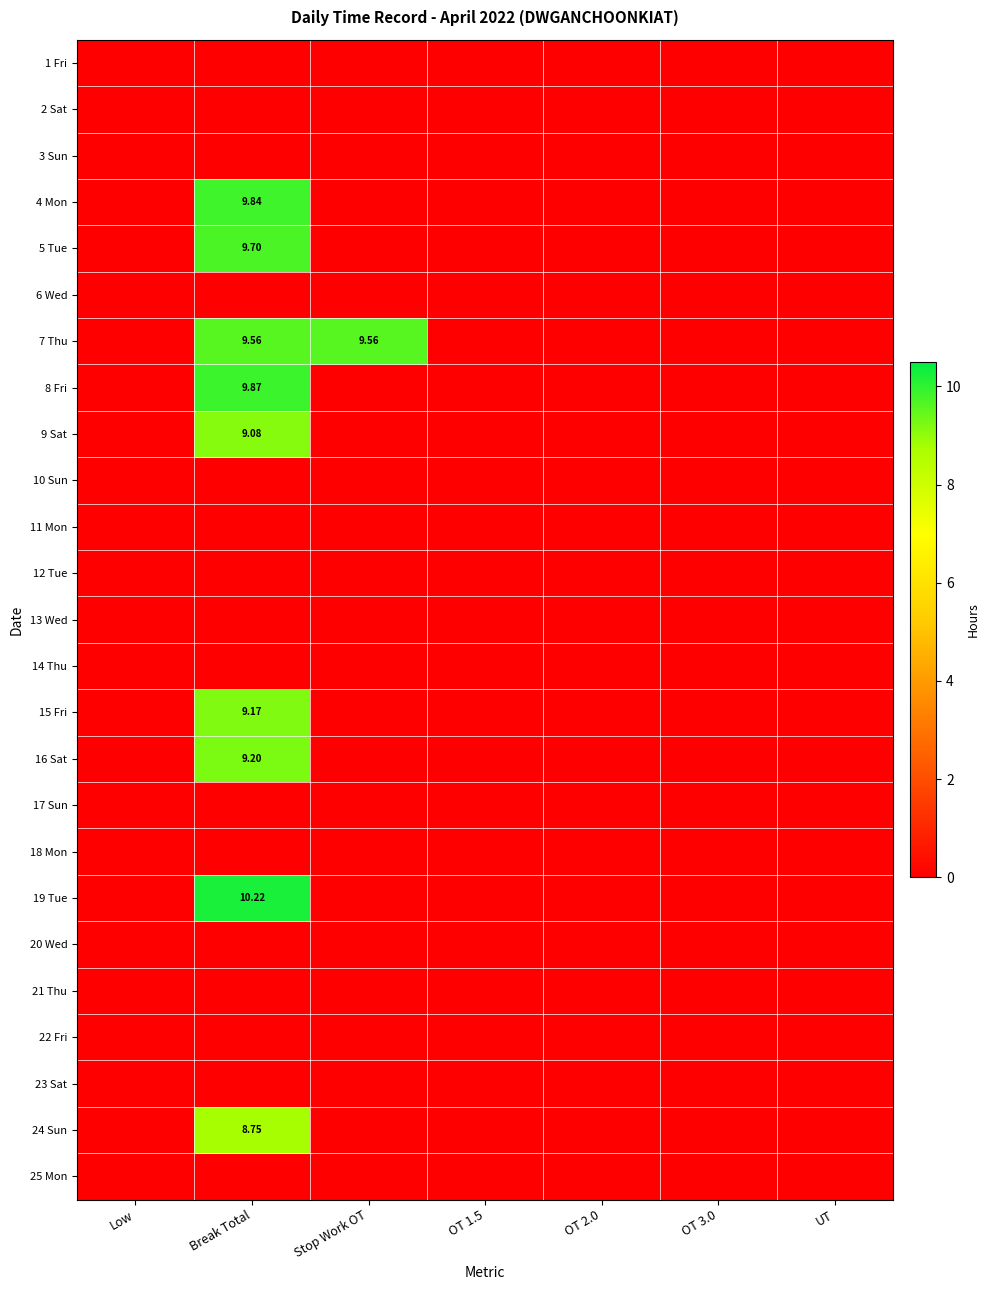

Which series has the widest spread of values?

19 Tue